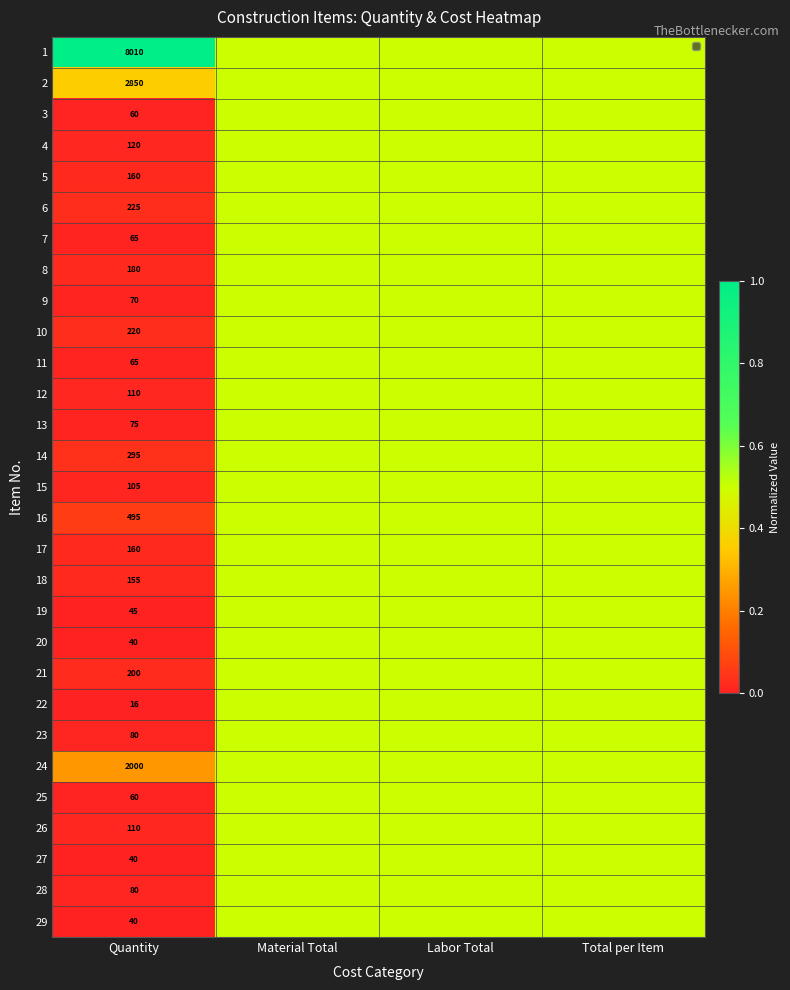

Which category has the highest value in the 18 series?

Material Total